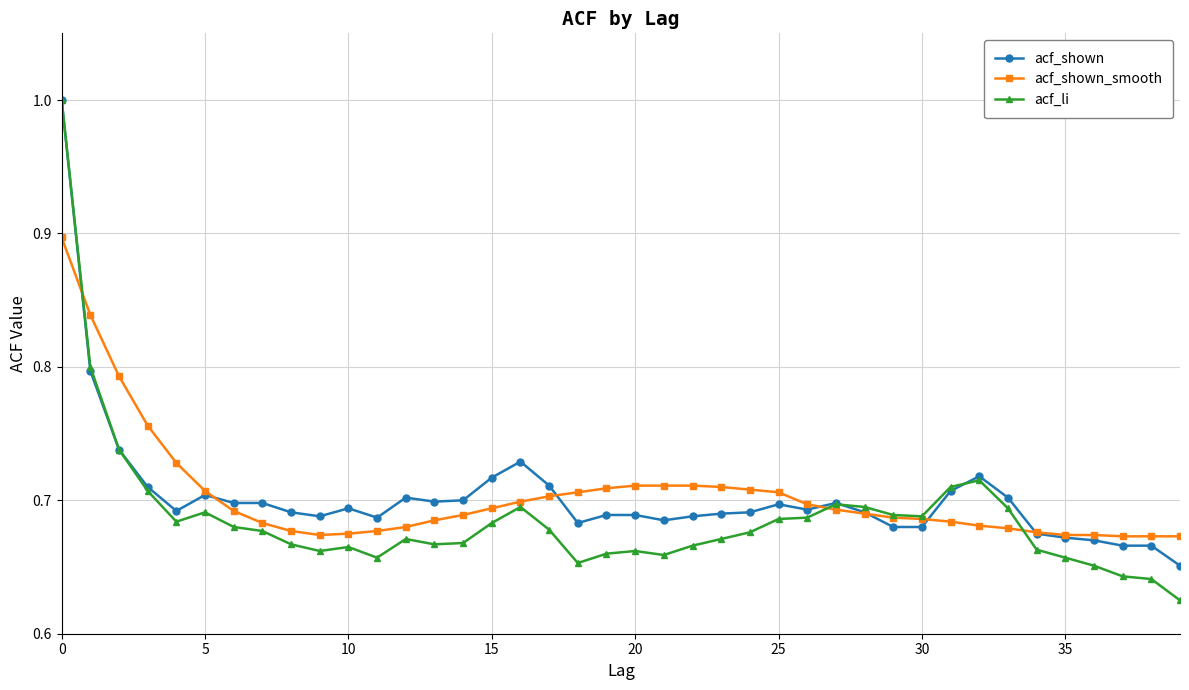

What is the greatest value displayed?

1.0